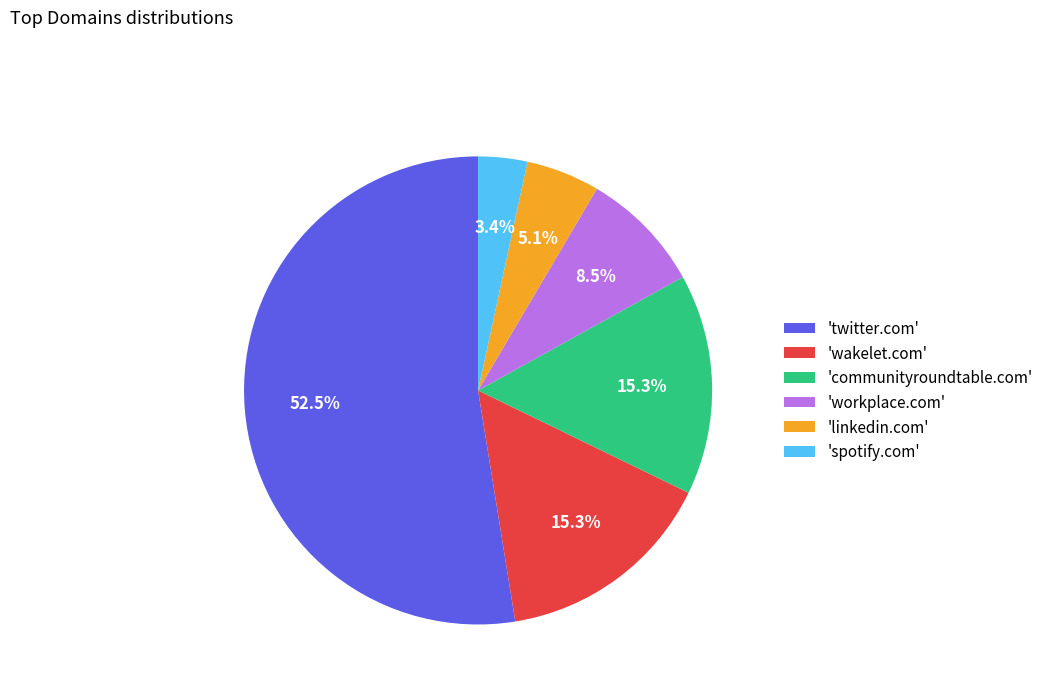

Between 'spotify.com' and 'twitter.com', which is larger?

'twitter.com'